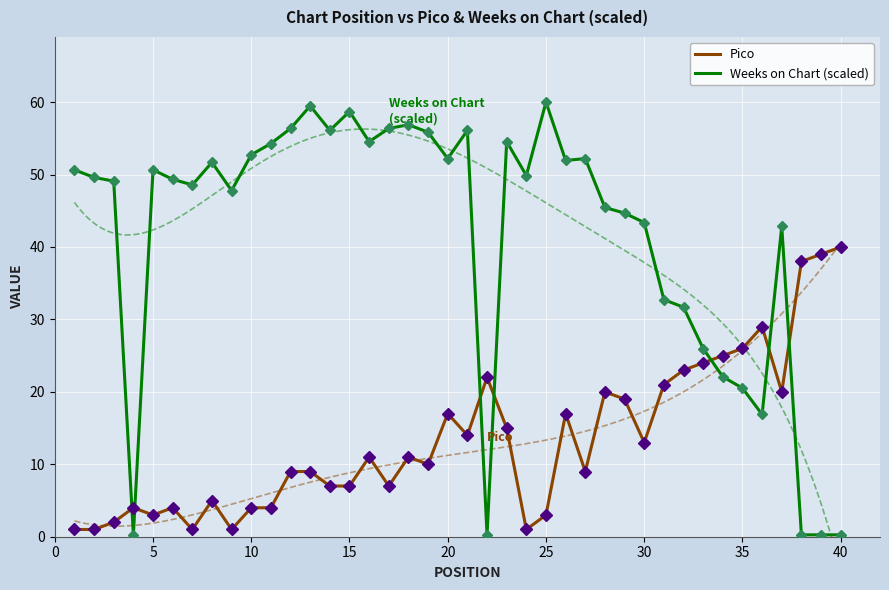

How many times do Pico and Weeks on Chart (scaled) cross each other?

7